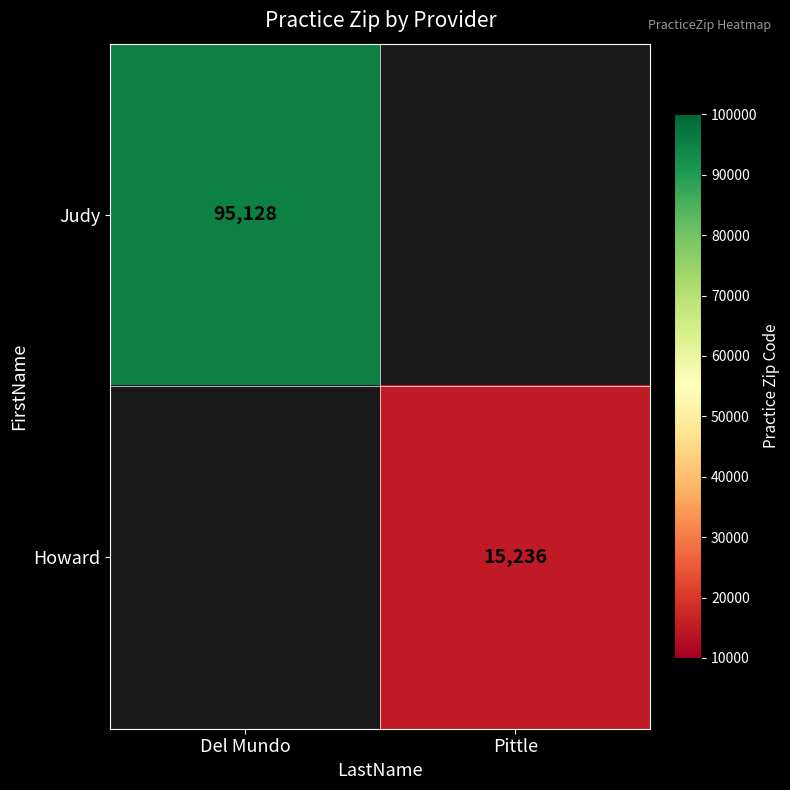

Is it true that Judy equals 146630 at Del Mundo?

False